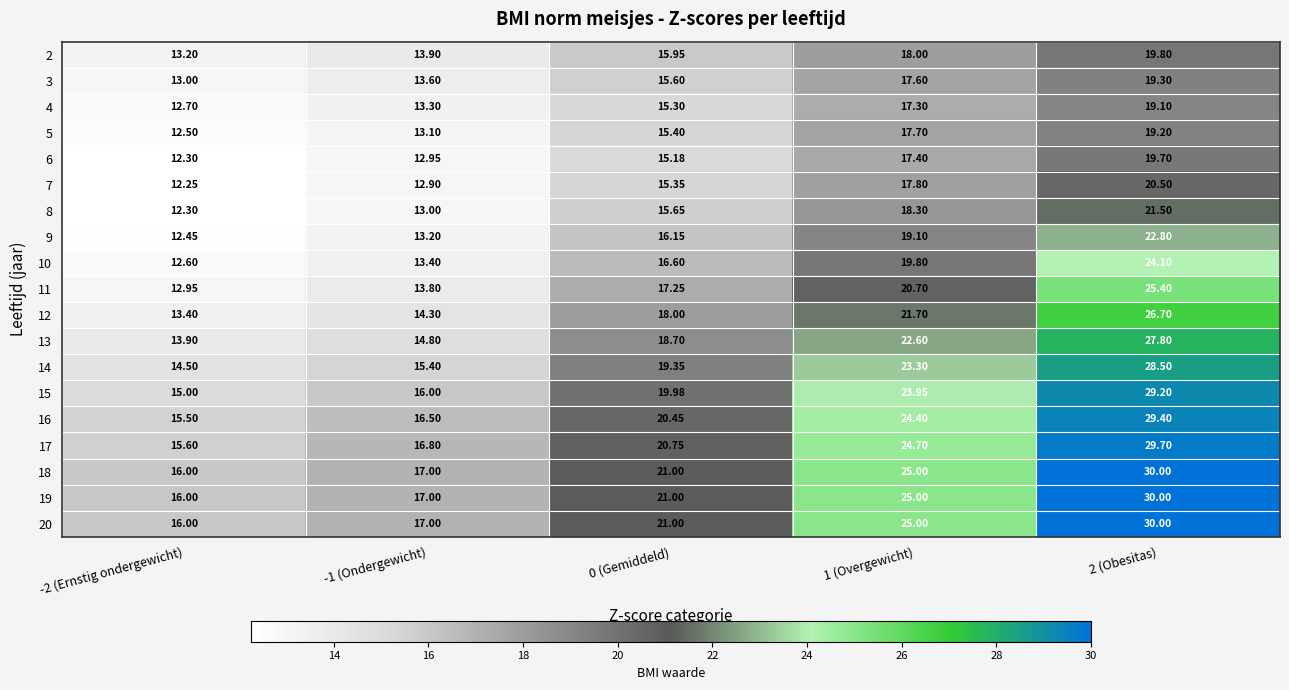

Is the value of 6 at -1 (Ondergewicht) greater than the value of 5 at -2 (Ernstig ondergewicht)?

Yes